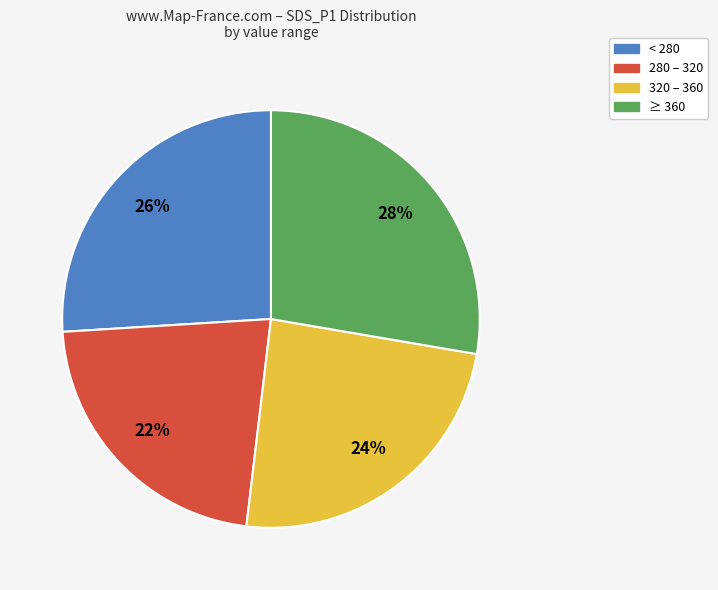

Is there any slice that represents more than half of the pie?

No